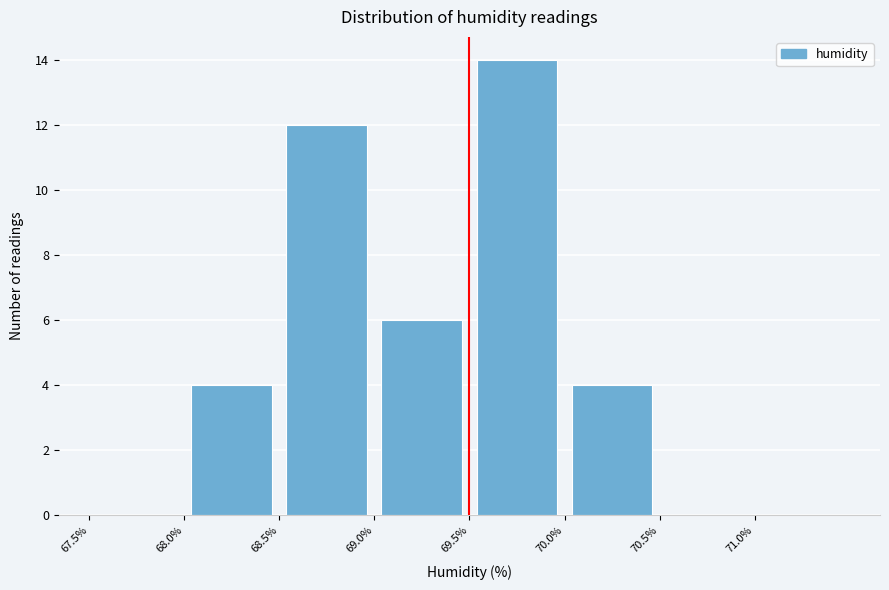

How tall is the bar that spans 68.0 to 68.5 on the x-axis? The values are not printed on the chart, so give them approximately, as read against the axis.

4